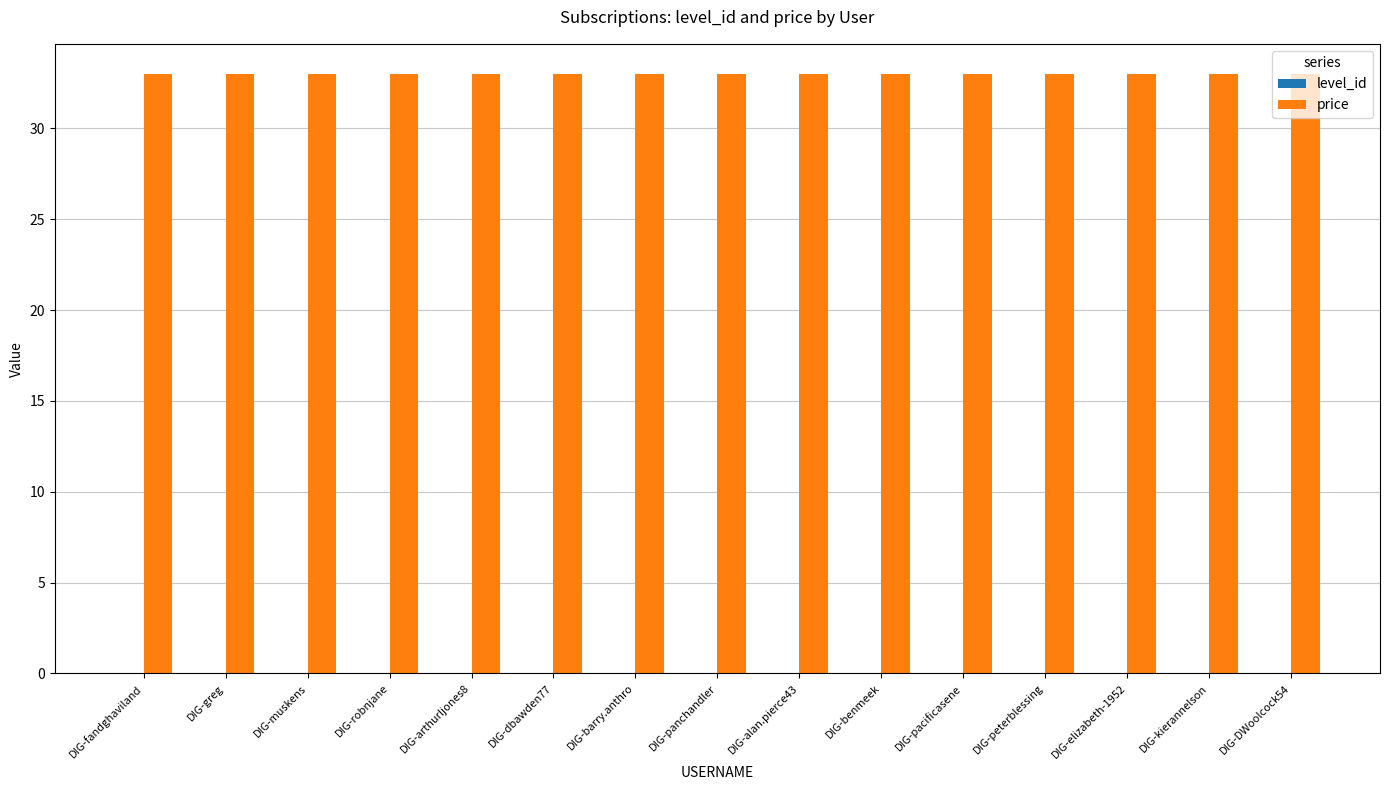

At how many categories does at least one series exceed 3?

15